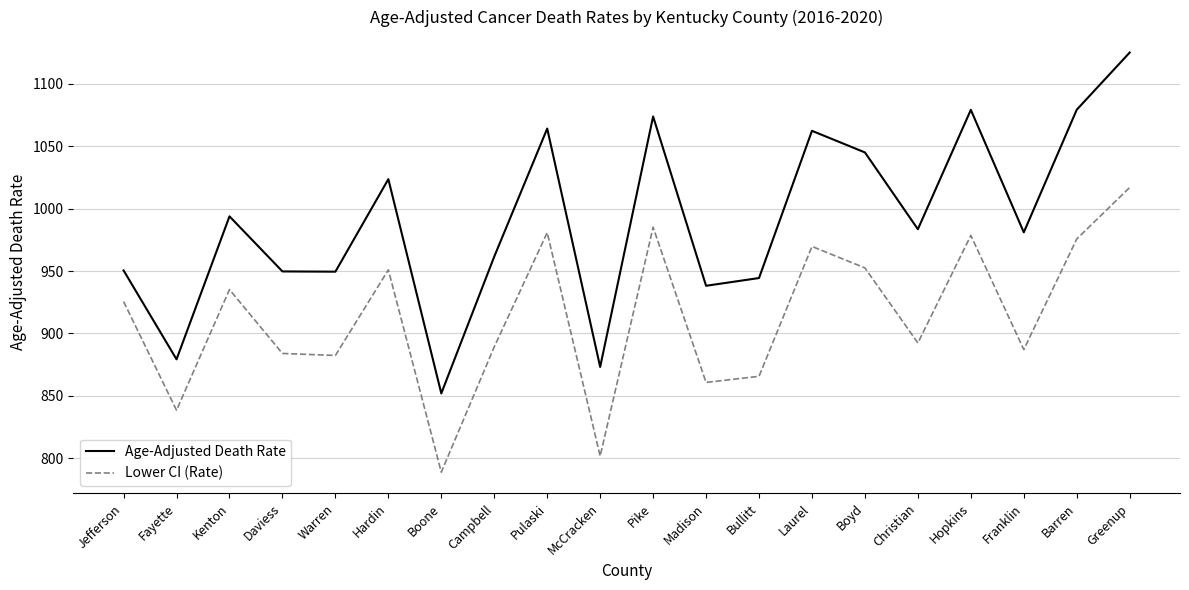

Does the chart have visible grid lines?

Yes